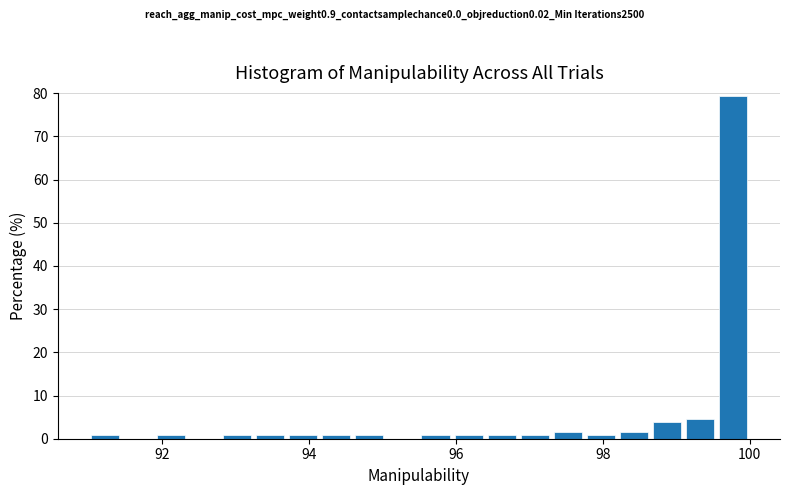

Read against the x-axis, roughly where is the centre of the tallest bar?

99.8